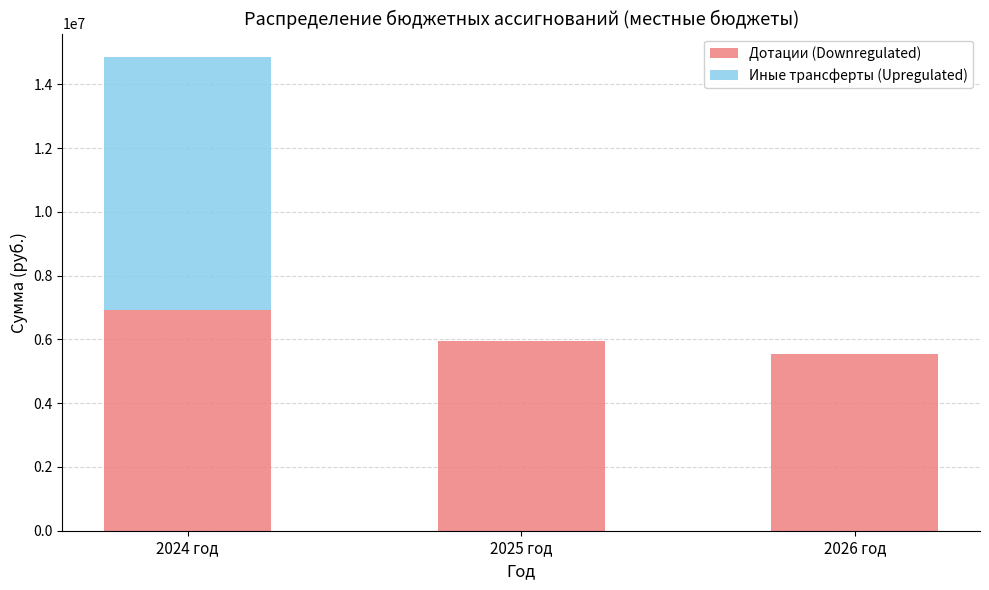

At which category is the sum across all series the highest?

2024 год